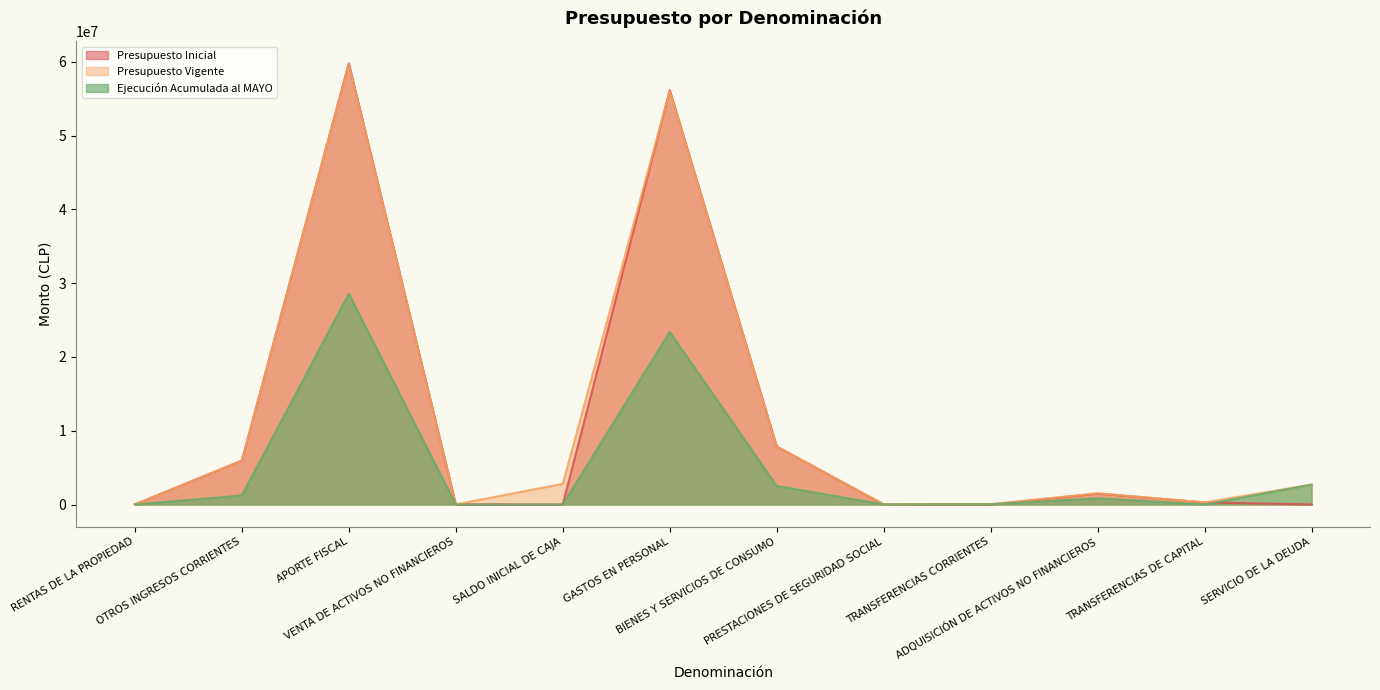

Which series ends up on top after the final intersection of Presupuesto Inicial and Presupuesto Vigente?

Presupuesto Inicial